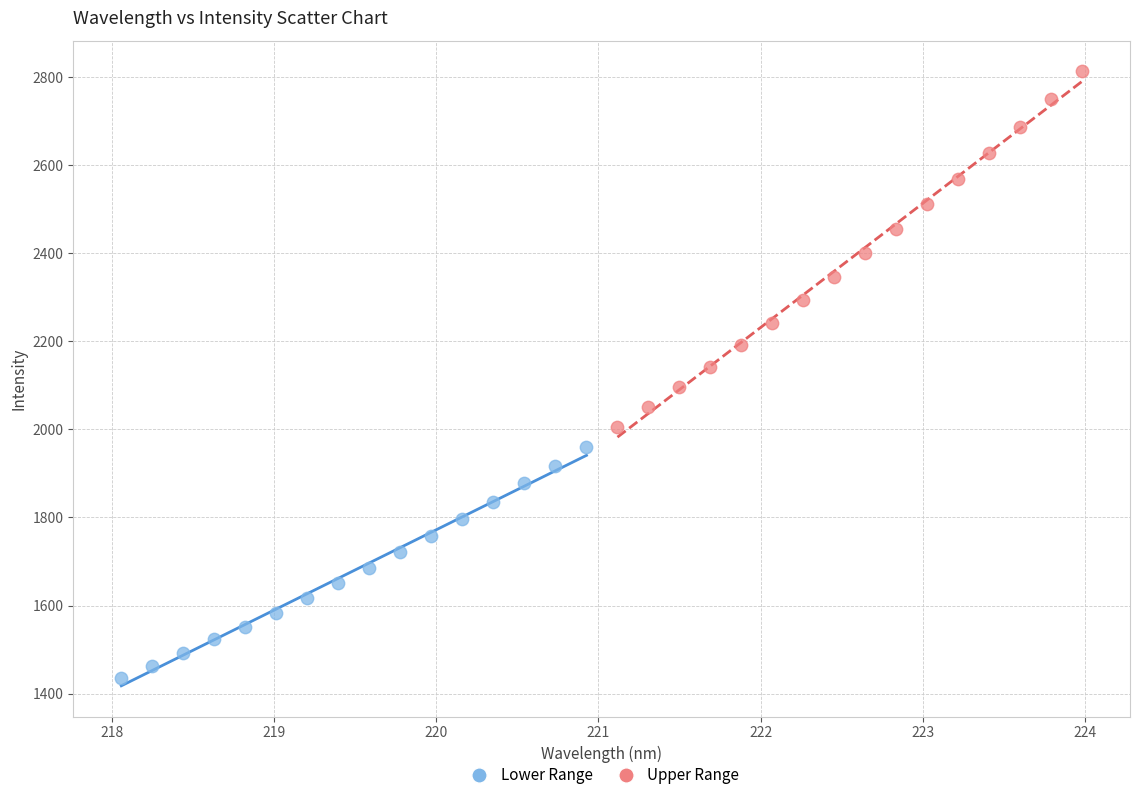

Which series contains the highest Y value?

Upper Range